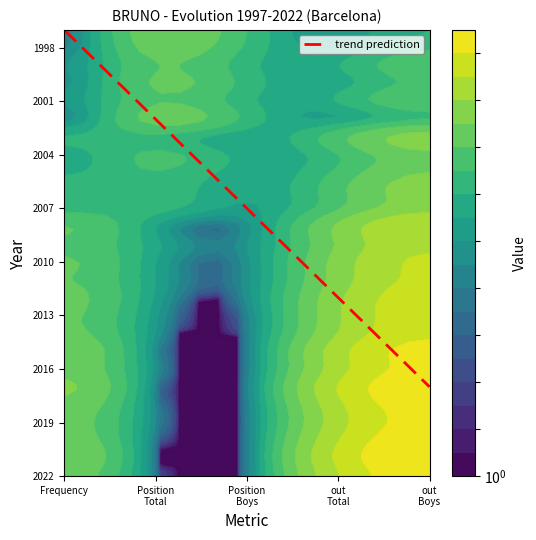

The value of out_Total at 2010 is 545. True or false?

False